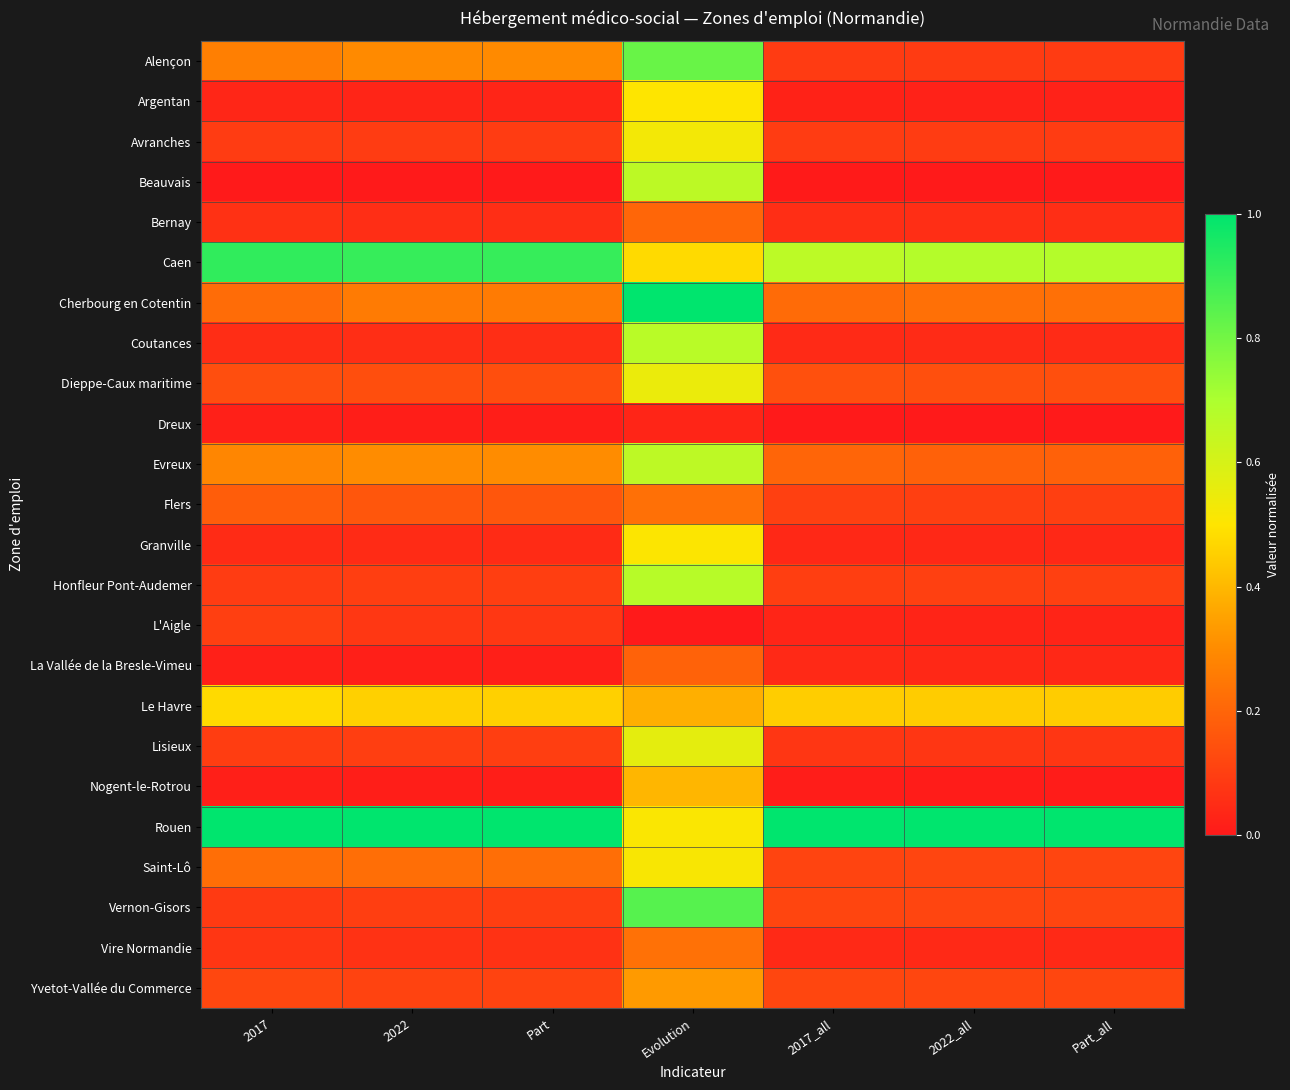

Between 2017 and Evolution, which series saw the biggest shift?

Cherbourg en Cotentin